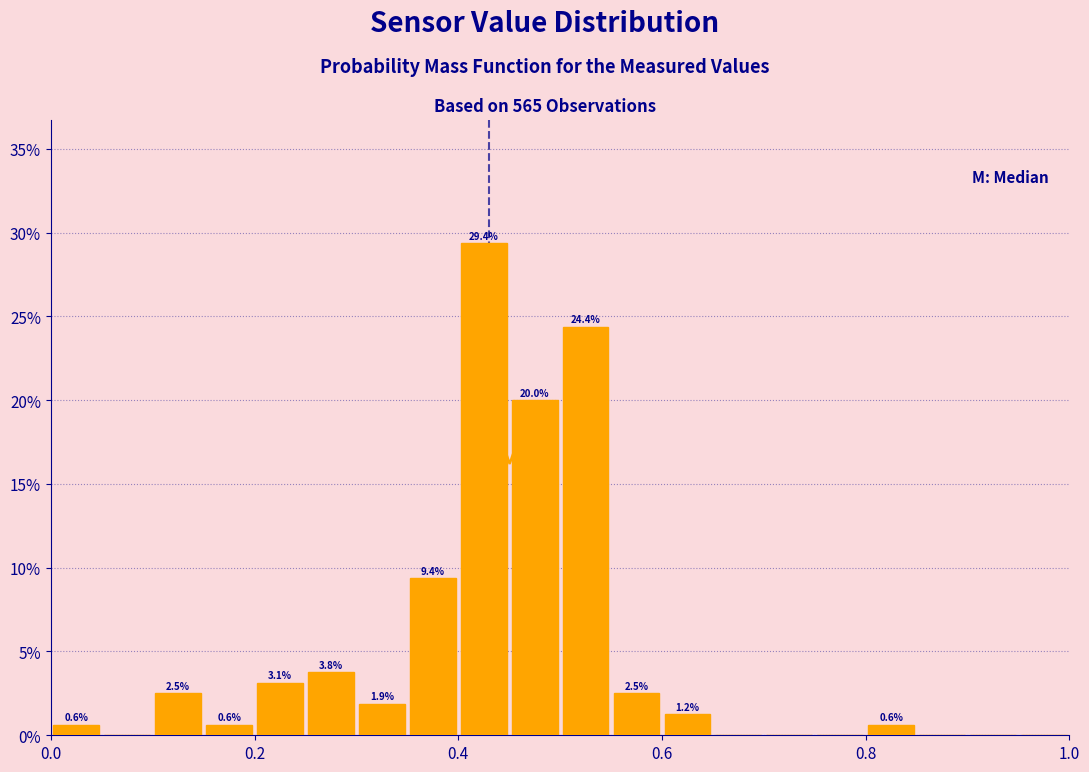

Around what value on the x-axis is the tallest bar? Give the approximate position of its centre, as read against the axis.

0.42